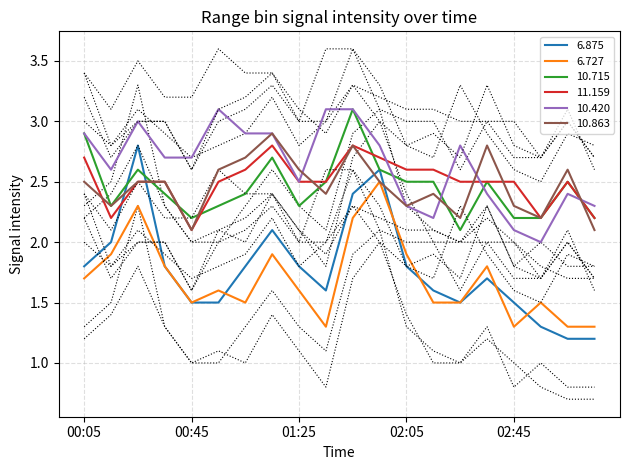

In 6.727, how many points are higher than both neighbors (excluding endpoints)?

6